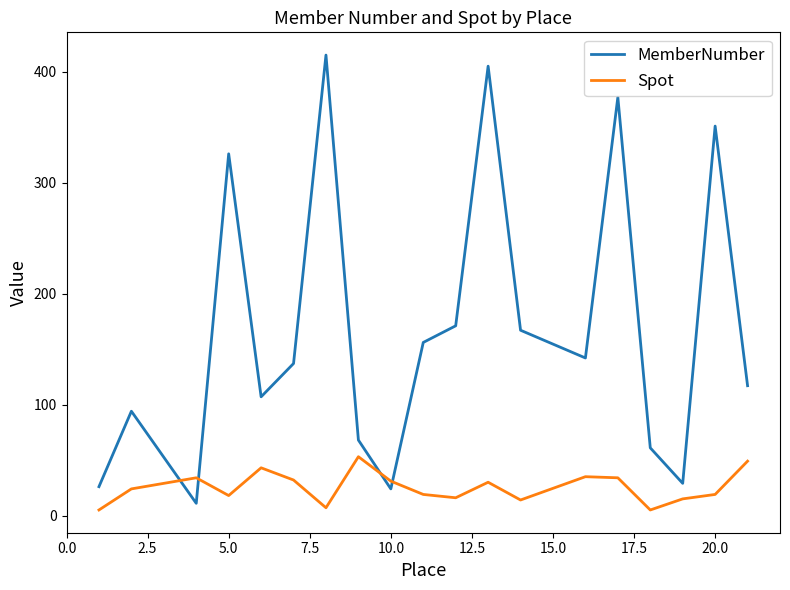

What is the lowest value of the MemberNumber series?

11